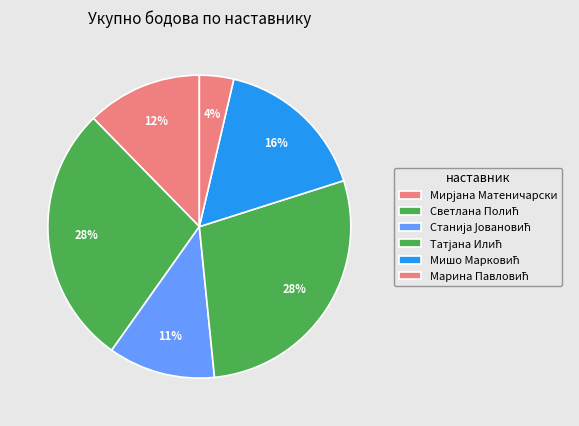

How many slices are in this pie chart?

6